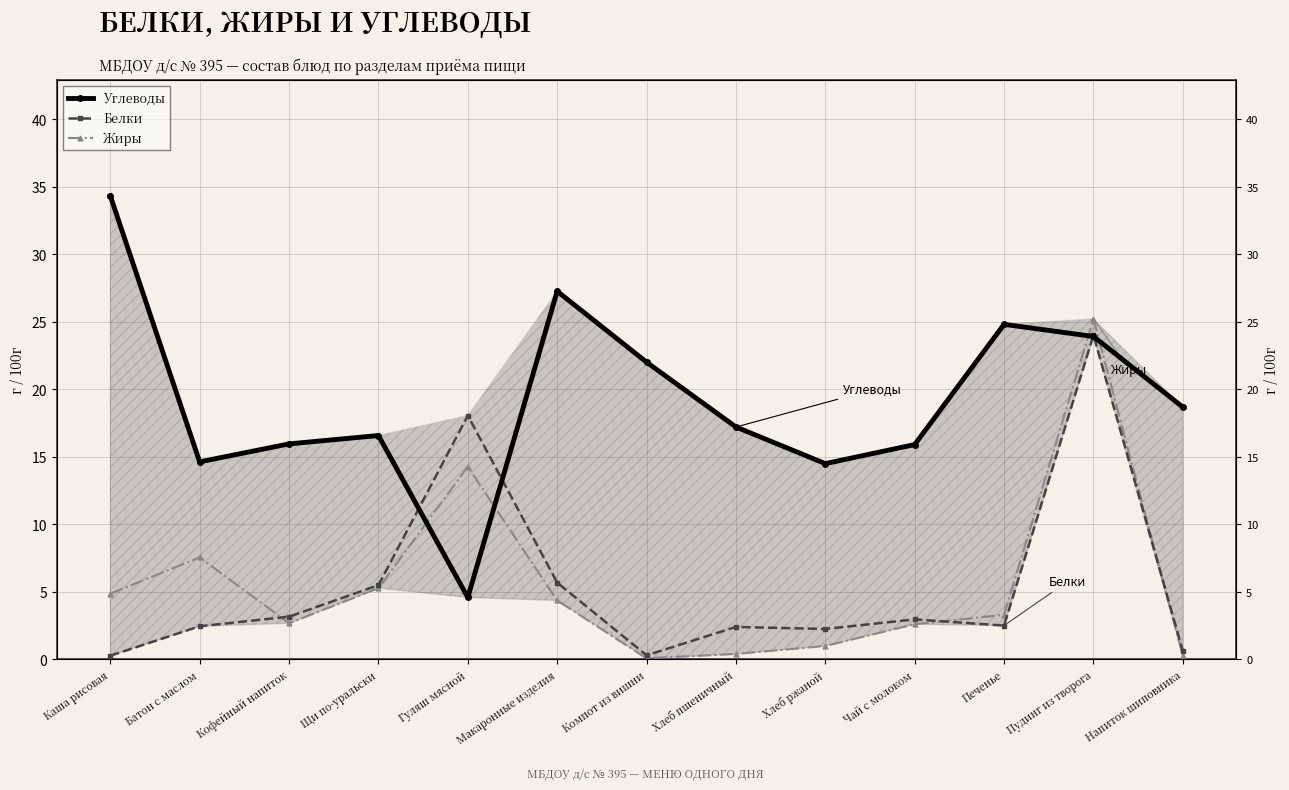

What are all the series names shown in the legend?

Углеводы, Белки, Жиры